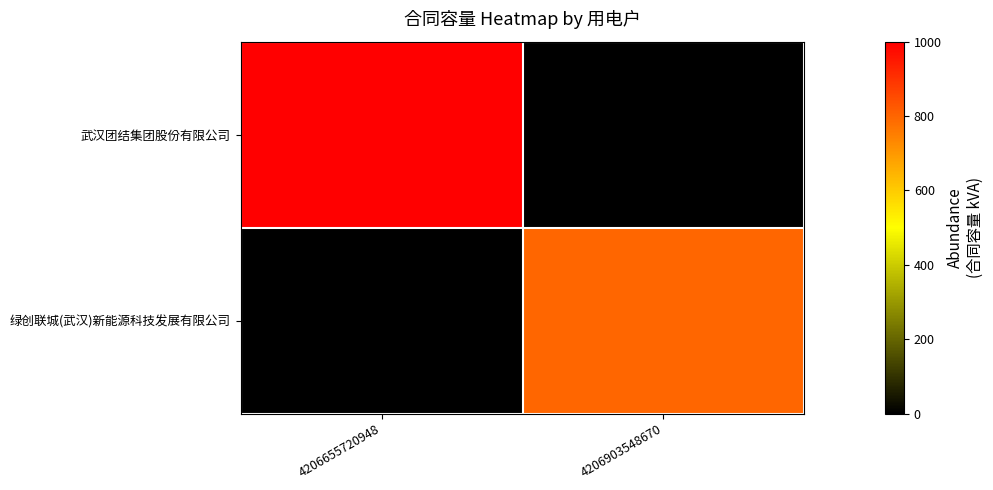

Reading left to right, transcribe all the data shown in this chart.

武汉团结集团股份有限公司: 4206655720948=1000	4206903548670=0
绿创联城(武汉)新能源科技发展有限公司: 4206655720948=0	4206903548670=800